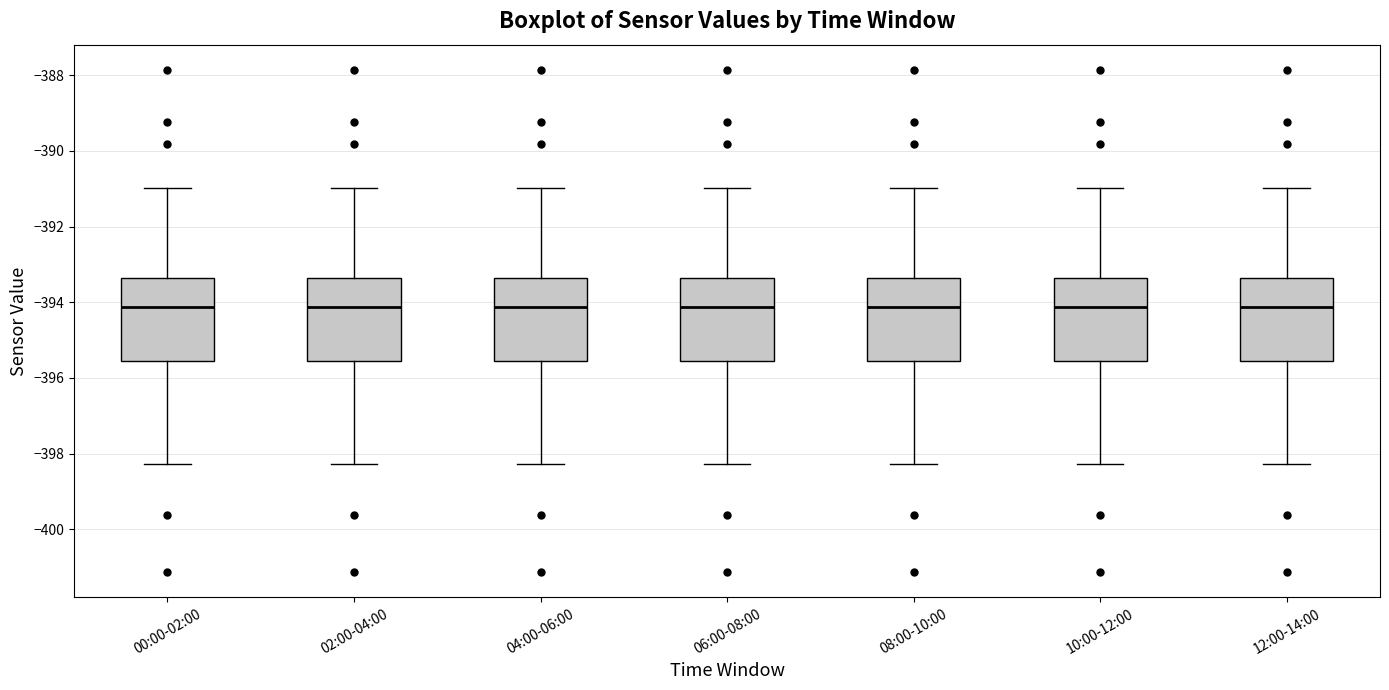

Reading left to right, transcribe this box plot: for each box, give where its median line is, the range the box spans, and where its two whiskers end, as read against the y-axis. The values are not printed on the chart, so give them approximately, as read against the axis.

00:00-02:00: median -394.2, box -395.6 to -393.4, whiskers -398.2 to -391.0
02:00-04:00: median -394.2, box -395.6 to -393.4, whiskers -398.2 to -391.0
04:00-06:00: median -394.2, box -395.6 to -393.4, whiskers -398.2 to -391.0
06:00-08:00: median -394.2, box -395.6 to -393.4, whiskers -398.2 to -391.0
08:00-10:00: median -394.2, box -395.6 to -393.4, whiskers -398.2 to -391.0
10:00-12:00: median -394.2, box -395.6 to -393.4, whiskers -398.2 to -391.0
12:00-14:00: median -394.2, box -395.6 to -393.4, whiskers -398.2 to -391.0